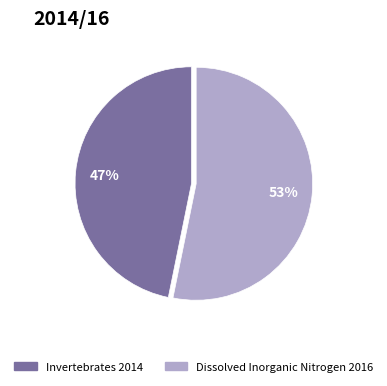

Rank the categories by value from highest to lowest.

Dissolved Inorganic Nitrogen 2016, Invertebrates 2014